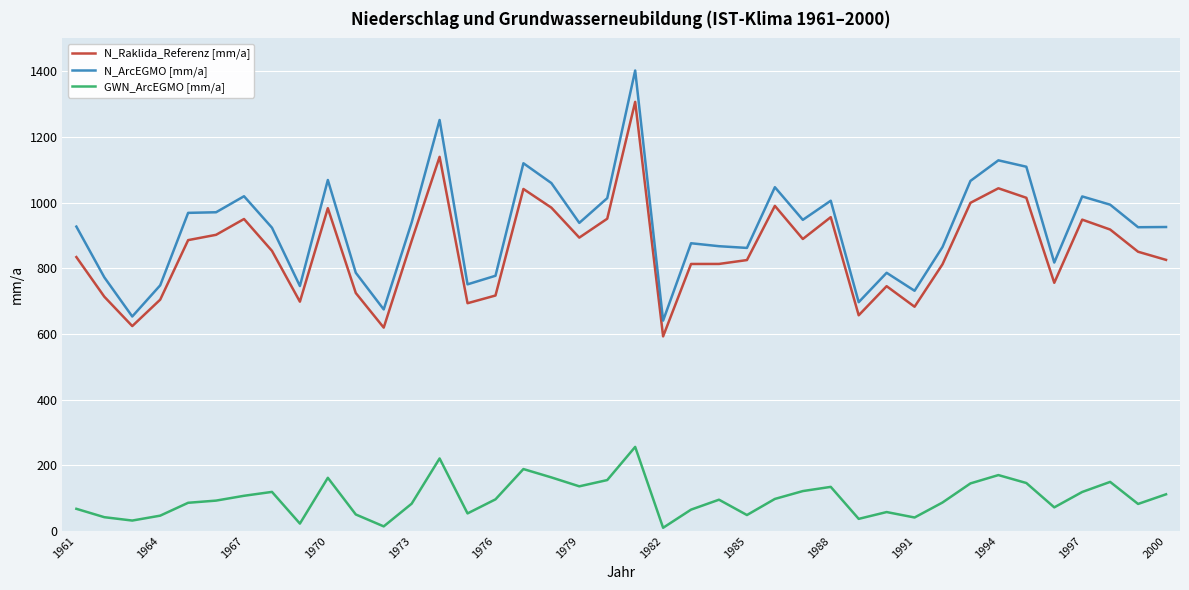

What is the lowest value of the N_Raklida_Referenz [mm/a] series?

592.5